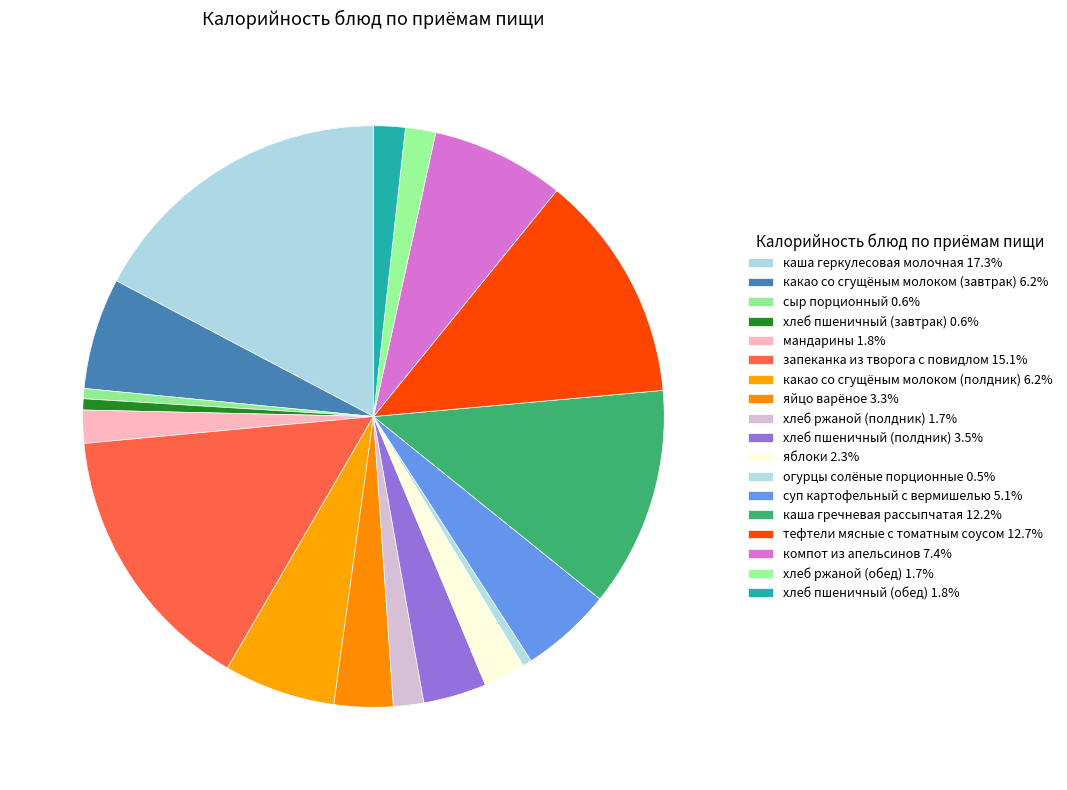

How many segments does this pie chart have?

18